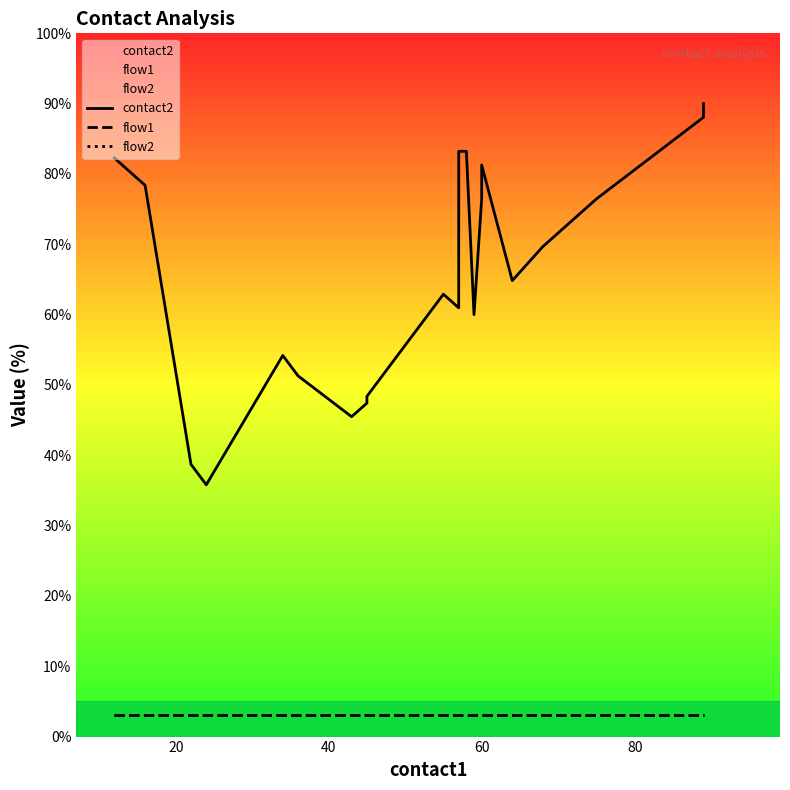

True or false: contact2 has more than 0 interior local peaks.

True